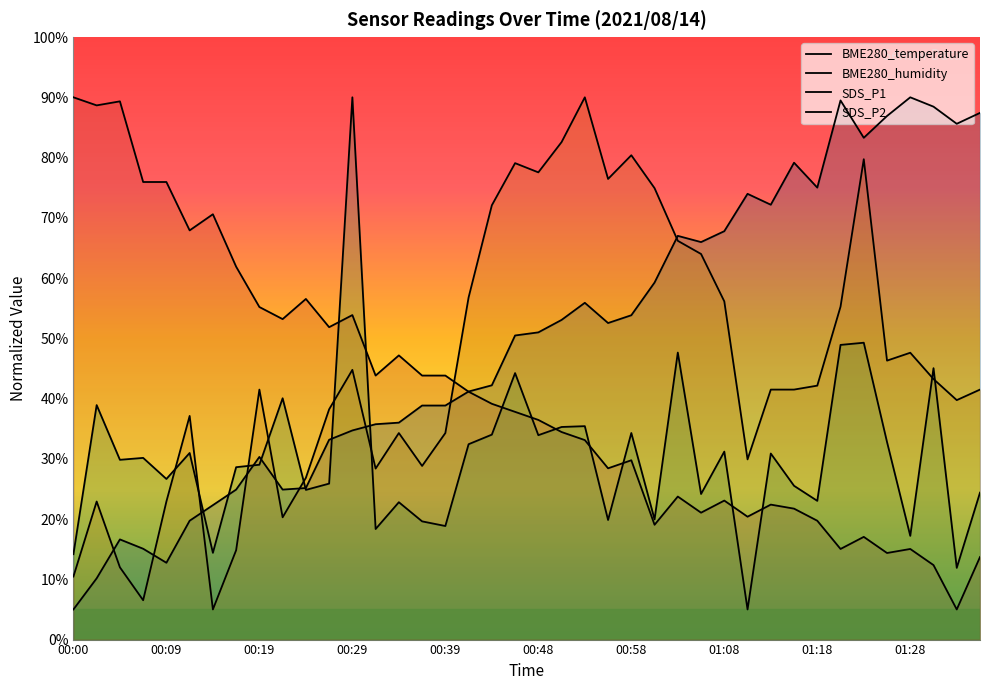

Reading left to right, list all the values displayed in this chart.

BME280_temperature: 90.0	88.7	89.3	75.9	75.9	67.9	70.6	61.9	55.2	53.2	56.5	51.9	53.9	43.8	47.2	43.8	43.8	41.1	39.1	37.8	36.5	34.4	33.1	28.4	29.8	19.1	23.7	21.1	23.1	20.4	22.4	21.7	19.7	15.0	17.0	14.4	15.0	12.4	5.0	13.7
BME280_humidity: 5.0	10.2	16.6	15.1	12.8	19.7	22.3	24.9	30.3	24.9	25.2	33.2	34.7	35.7	36.0	38.8	38.8	41.2	42.2	50.5	51.0	53.1	55.9	52.5	53.8	59.3	67.0	66.0	67.8	74.0	72.2	79.1	75.0	89.5	83.3	86.9	90.0	88.4	85.6	87.4
SDS_P1: 14.2	38.9	29.8	30.2	26.7	31.0	14.4	28.6	29.0	40.1	24.8	25.9	90.0	18.3	22.8	19.6	18.8	32.4	34.0	44.2	33.9	35.3	35.4	19.8	34.3	19.9	47.6	24.2	31.2	5.0	30.9	25.5	23.0	48.9	49.3	32.8	17.2	45.0	11.9	24.4
SDS_P2: 10.5	22.9	12.0	6.5	22.9	37.1	5.0	14.8	41.5	20.3	26.9	38.2	44.8	28.4	34.3	28.8	34.3	56.8	72.1	79.1	77.5	82.6	90.0	76.5	80.4	74.9	66.2	64.0	56.1	29.9	41.5	41.5	42.1	55.3	79.7	46.3	47.6	43.2	39.7	41.5